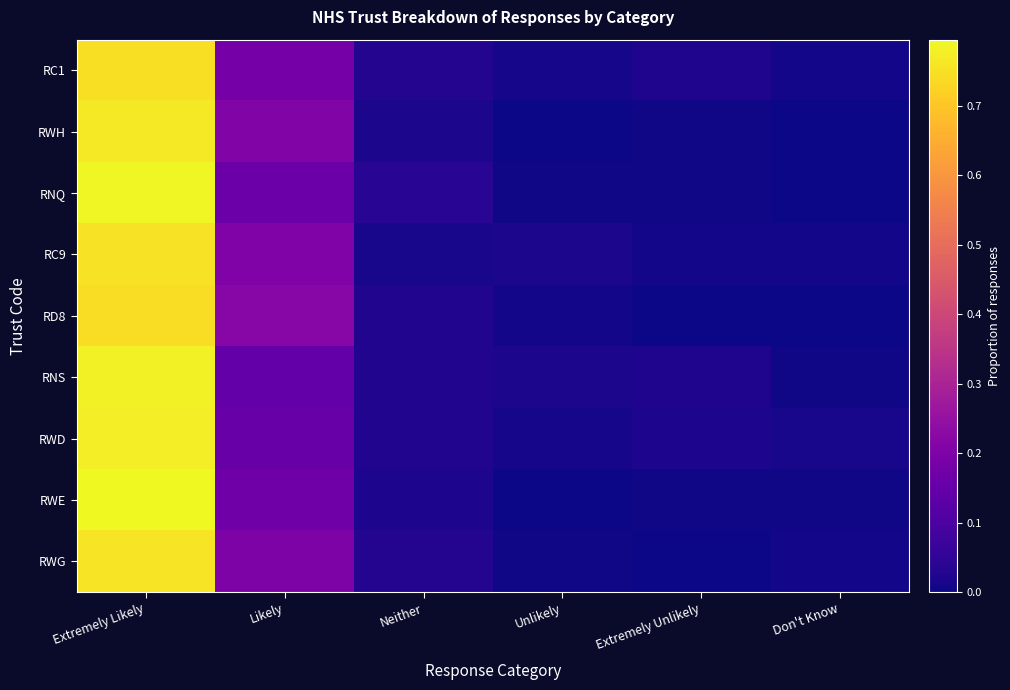

Count the number of data series in this chart.

9